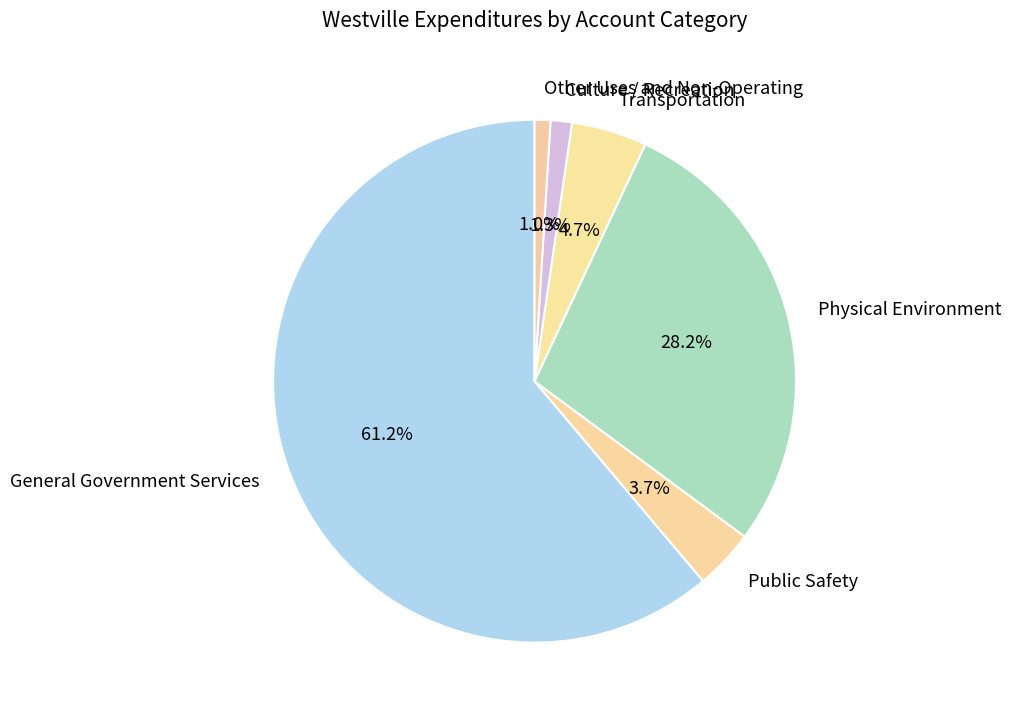

How many segments does this pie chart have?

6